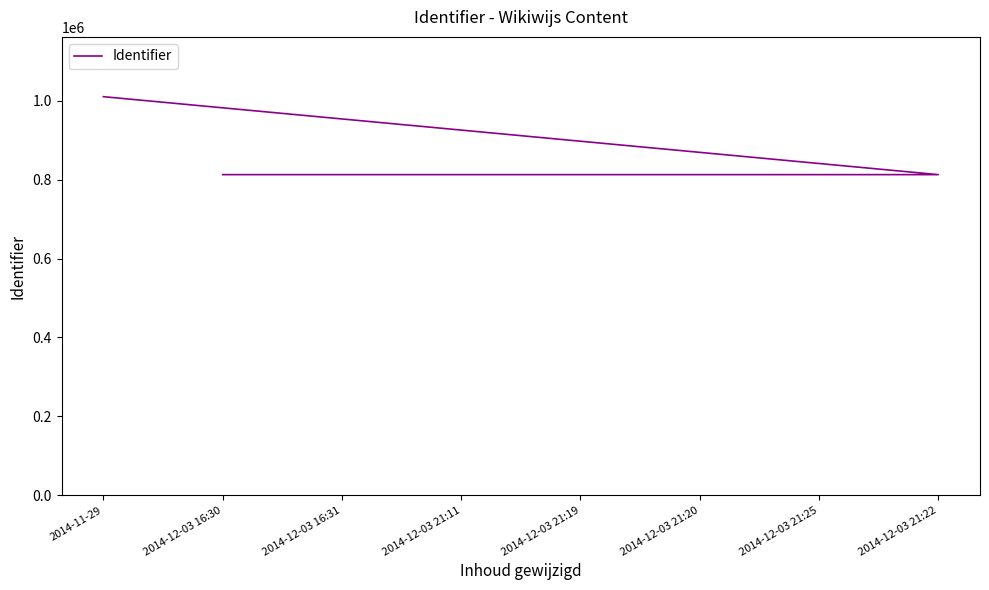

What is the ratio of the value at 2014-11-29 to the value at 2014-12-03 21:19?

1.2